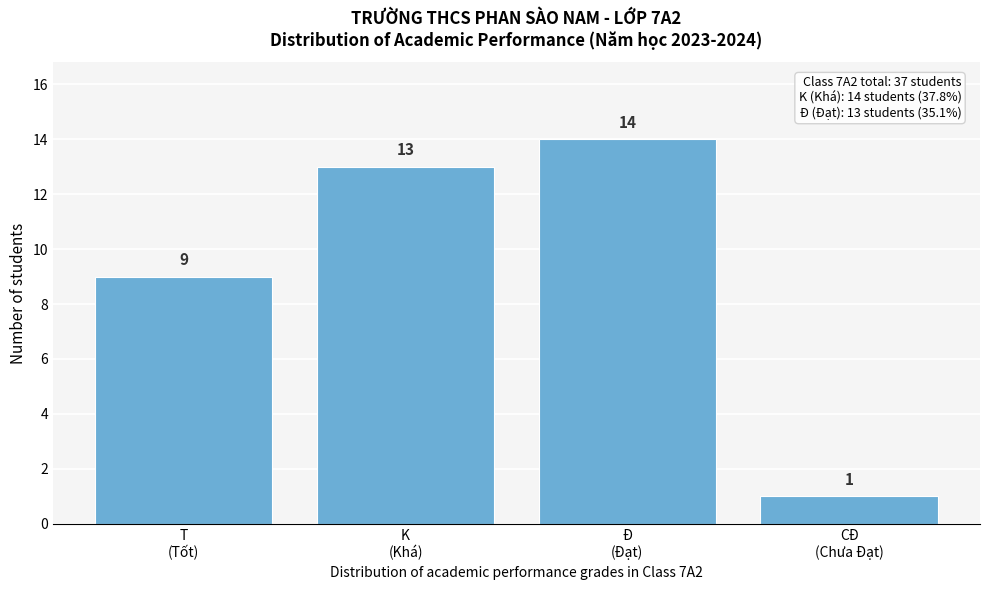

Reading left to right, what are all the values shown in this chart?

9	13	14	1